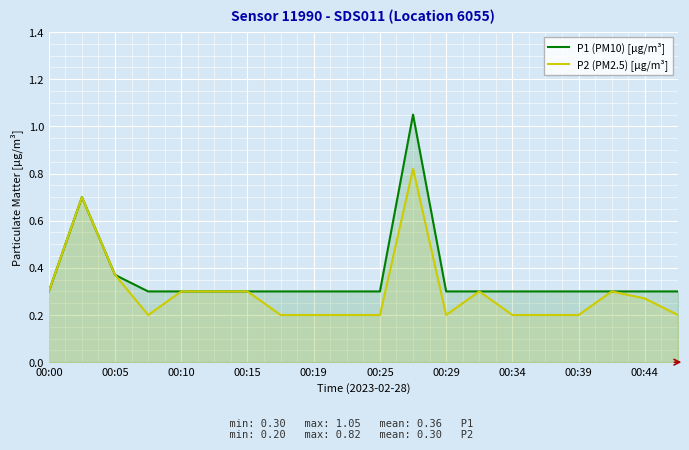

What is the difference between the maximum and minimum values in the P2 (PM2.5) [µg/m³] series?

0.6